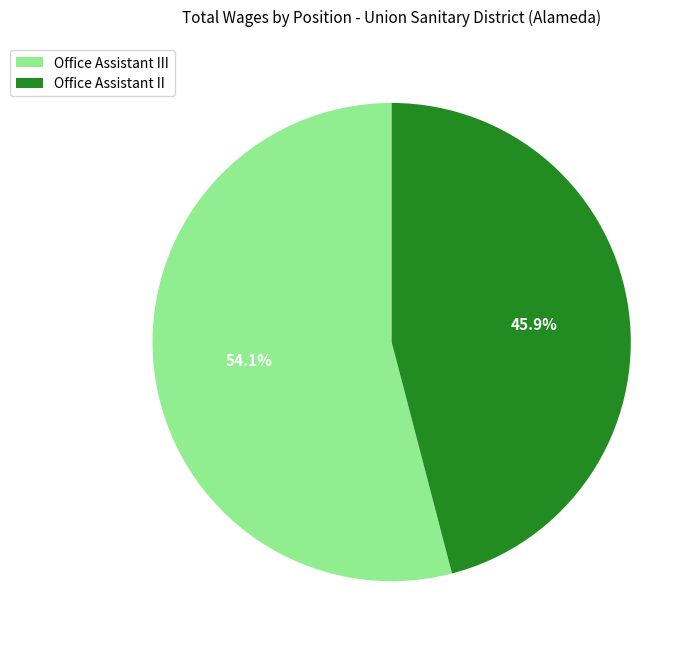

To the nearest percent, what portion does Office Assistant II represent?

46%